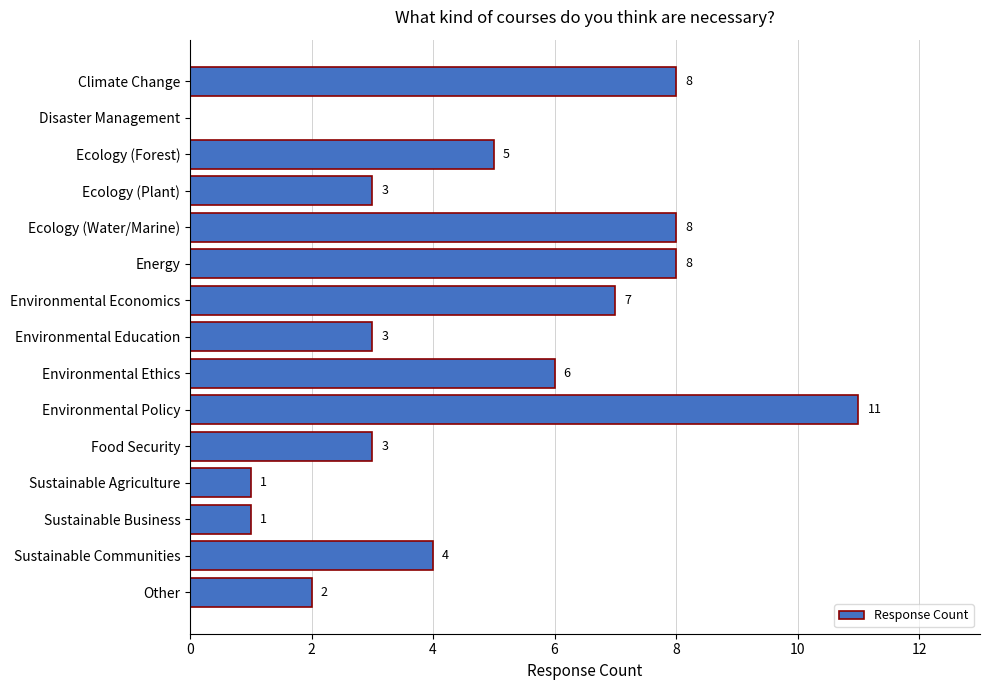

The chart shows a value of 2 at Other. True or false?

True